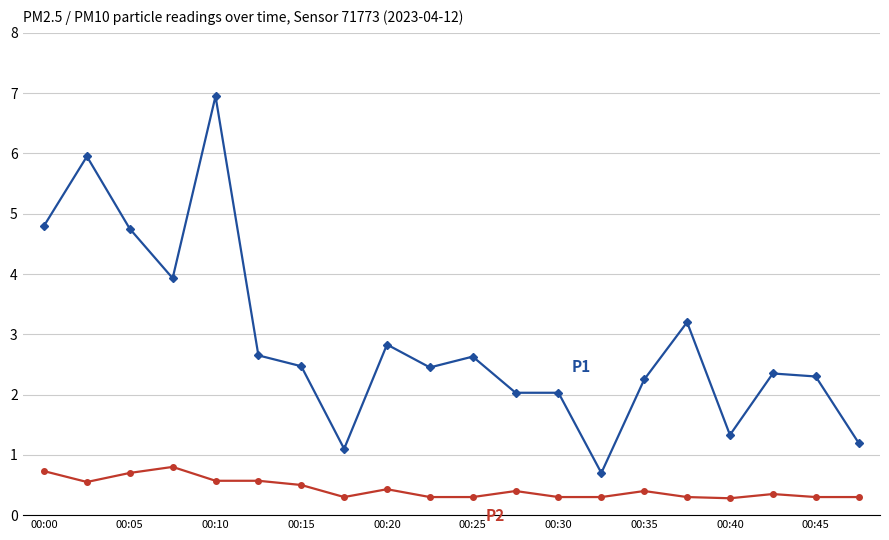

What is the smallest value displayed?

0.3